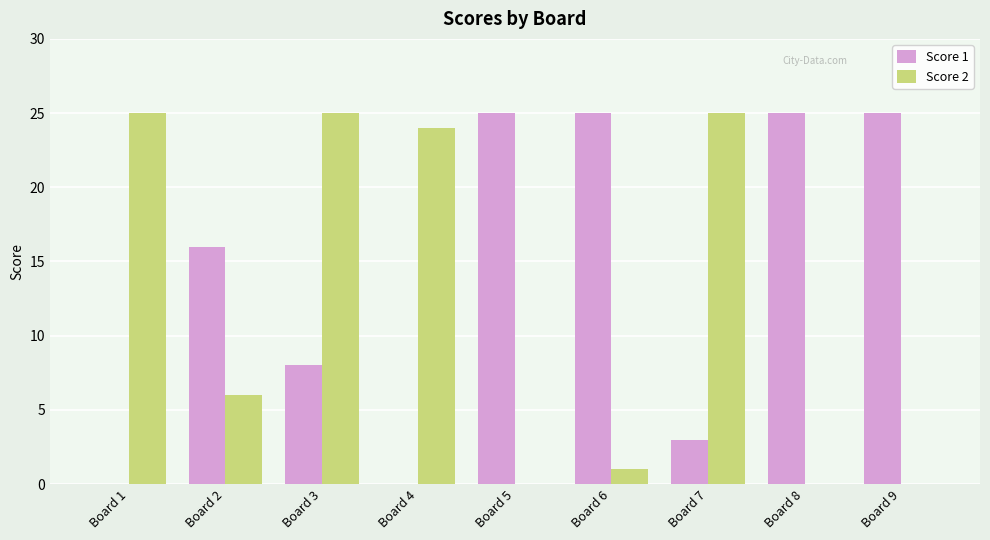

The Score 2 series shows 16 at Board 4. True or false?

False